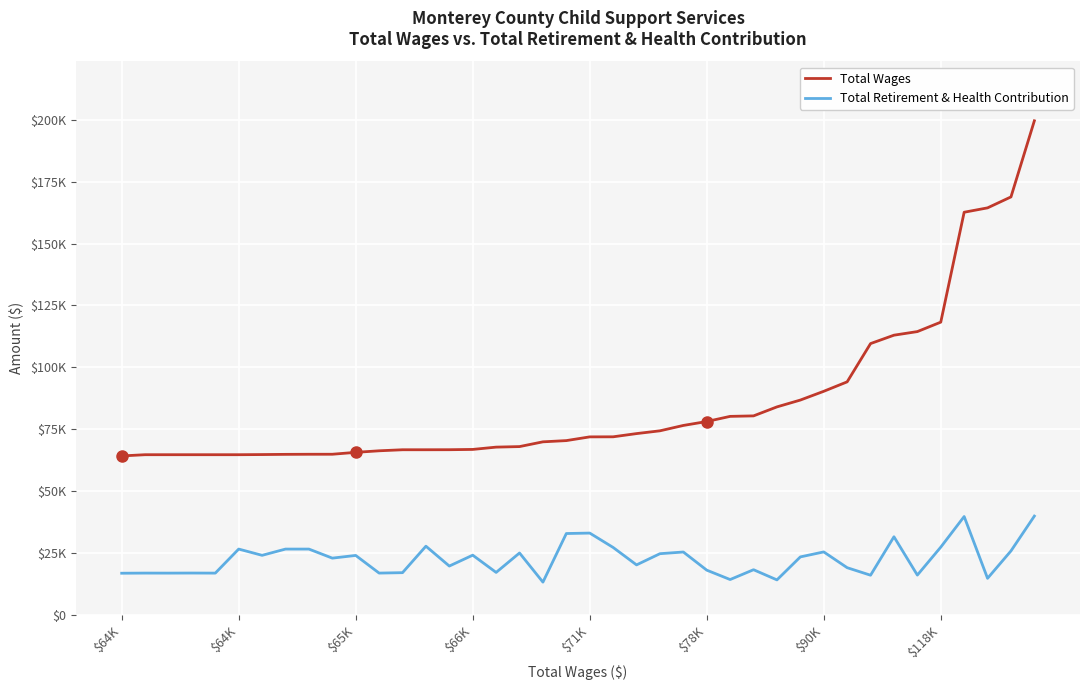

What is the value of the Total Wages point at the 37th from the left?

162645